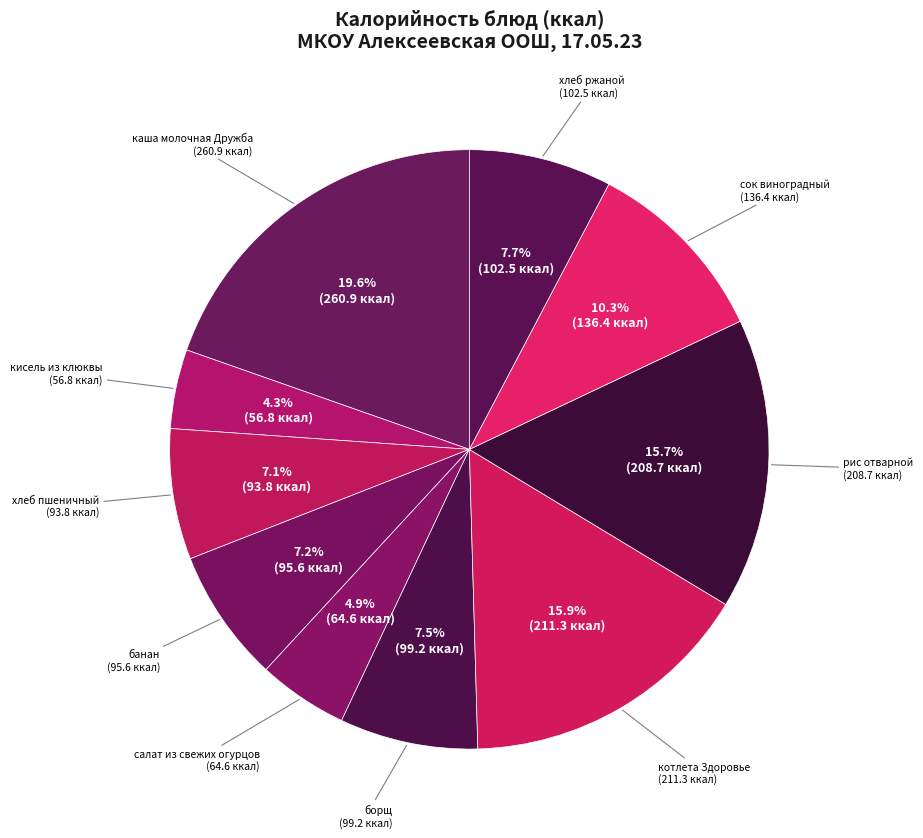

What is the largest slice in the pie chart?

каша молочная Дружба